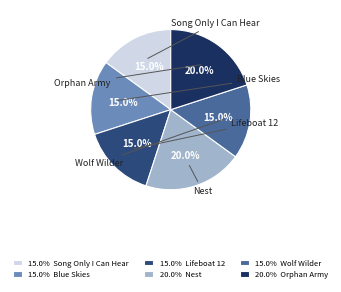

Is there any slice that represents more than half of the pie?

No